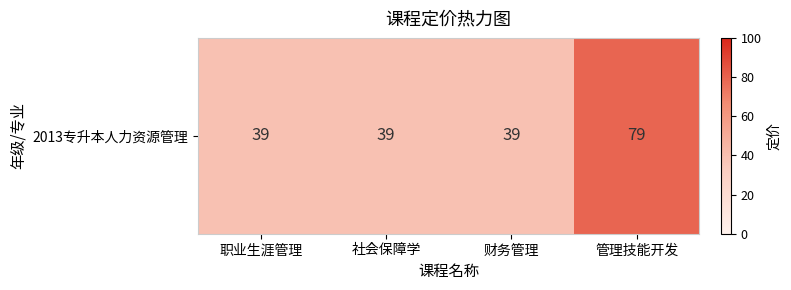

Reading left to right, what are all the values shown in this chart?

39	39	39	79